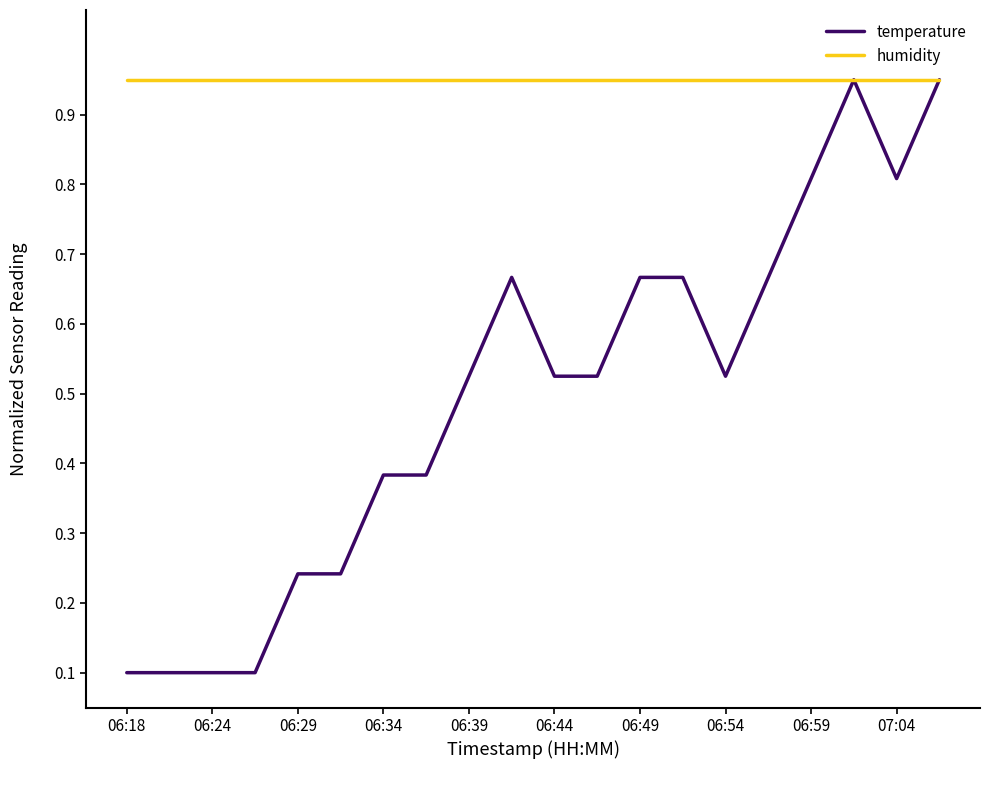

Which series has the largest total across all categories?

humidity